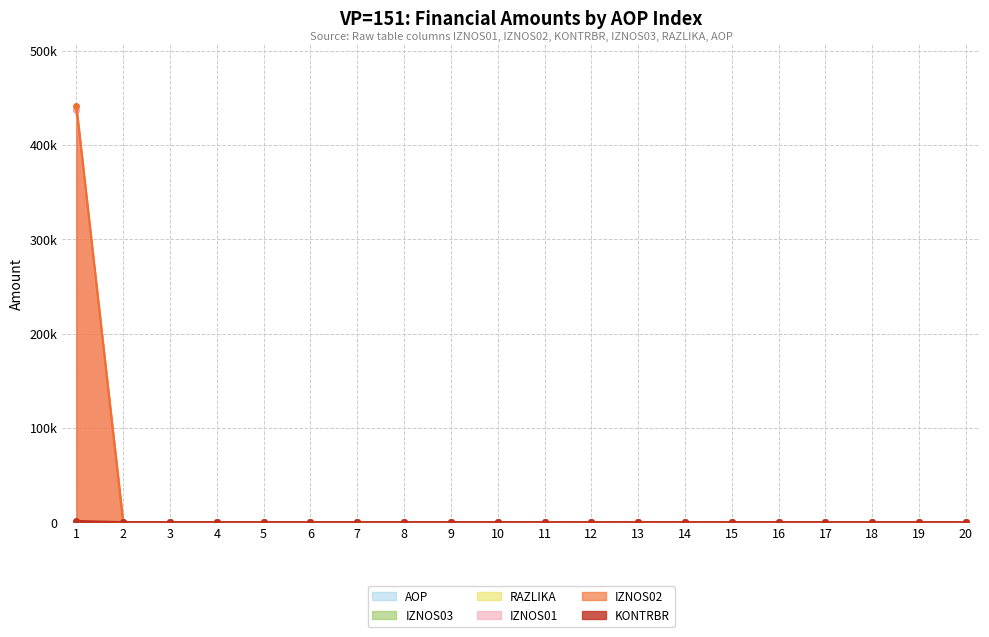

What is the difference between the second highest and second lowest values in the AOP series?

17.0